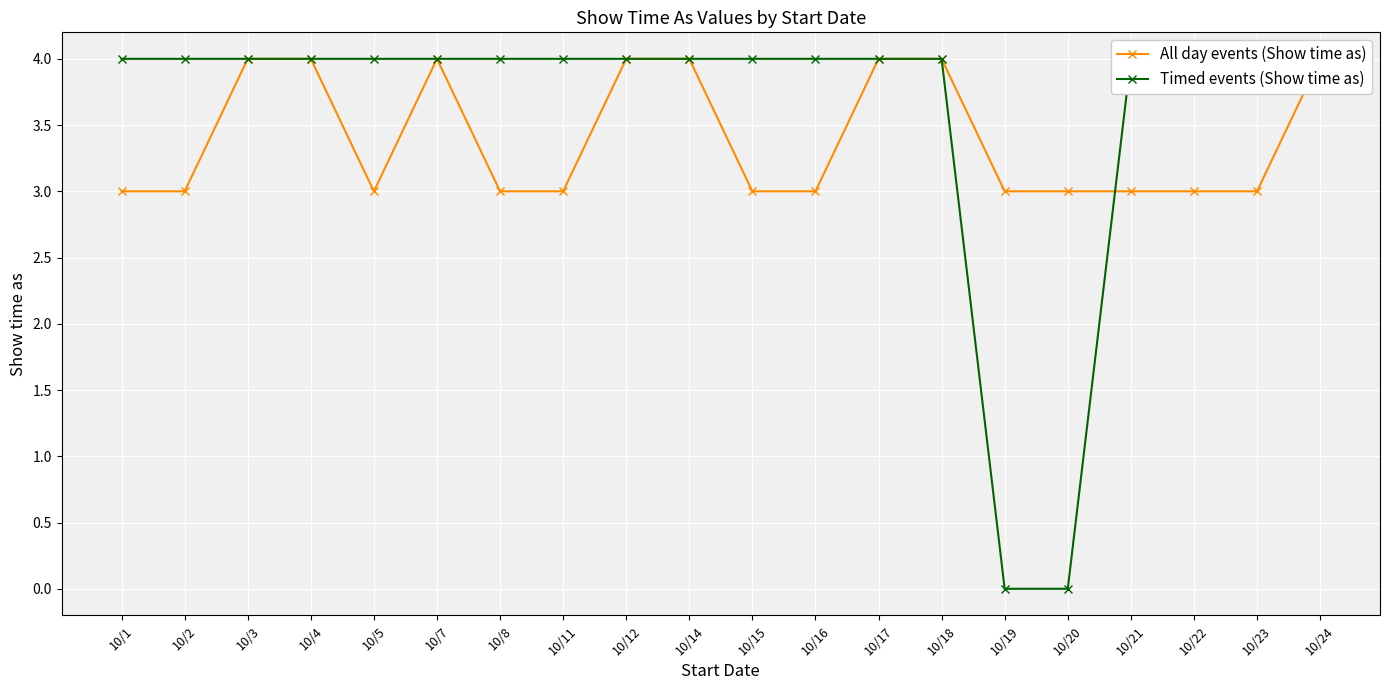

List the labels in order of All day events (Show time as) value, smallest first.

10/1, 10/2, 10/5, 10/8, 10/11, 10/15, 10/16, 10/19, 10/20, 10/21, 10/22, 10/23, 10/3, 10/4, 10/7, 10/12, 10/14, 10/17, 10/18, 10/24